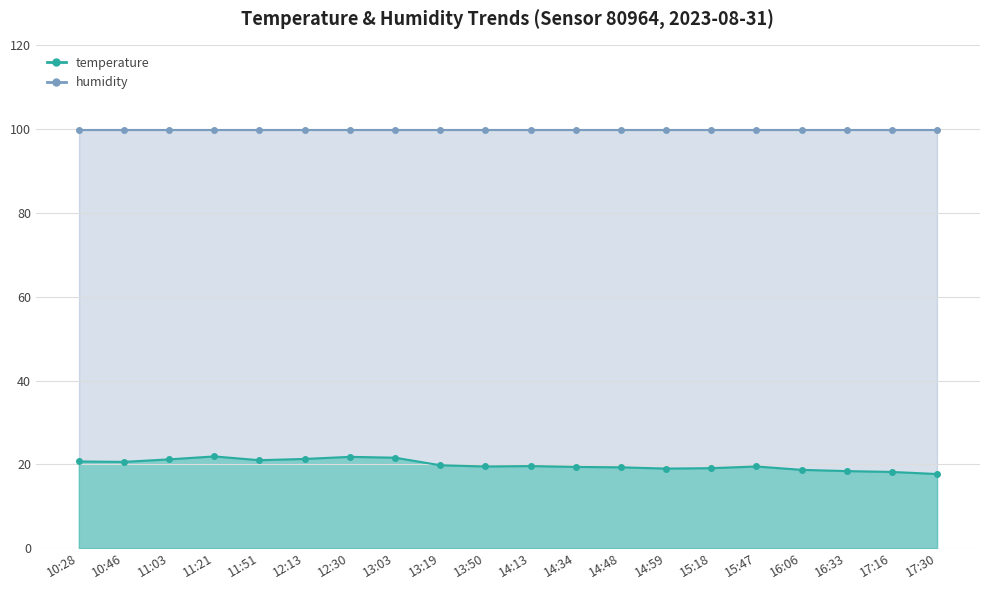

How many interior local peaks (higher than both neighbors) does the data have?

4